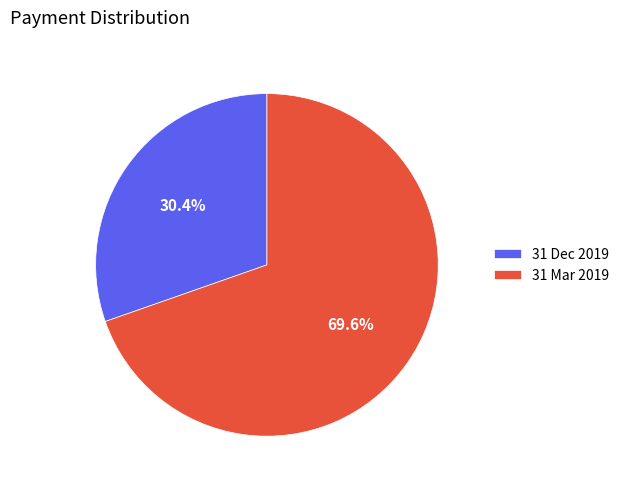

To the nearest percent, what is the difference between the 31 Mar 2019 and 31 Dec 2019 slice percentages?

39%